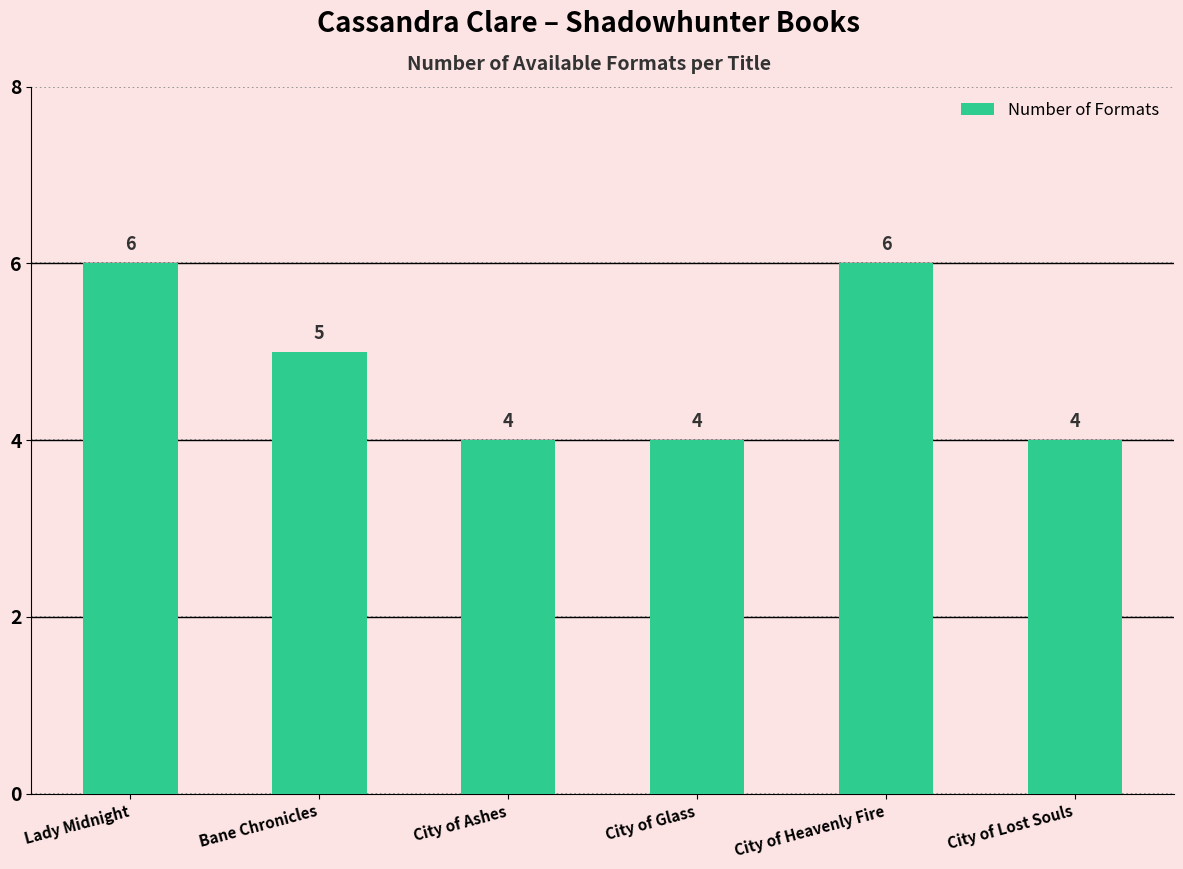

Does the chart contain any negative values?

No